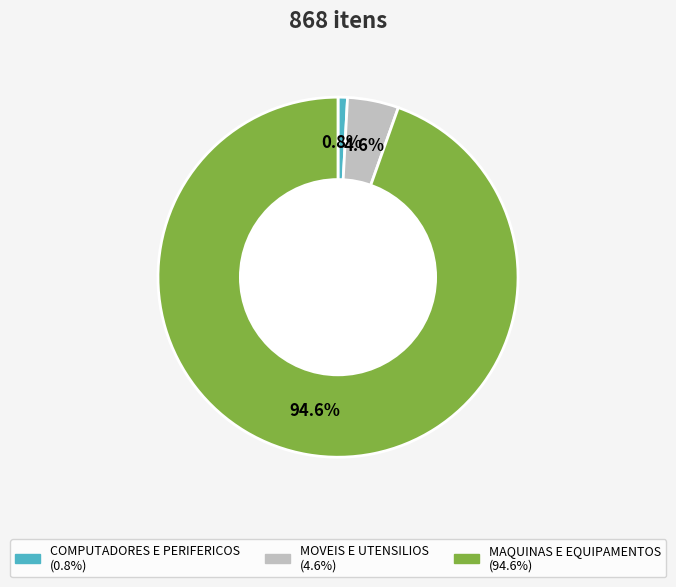

How many slices are in this pie chart?

3